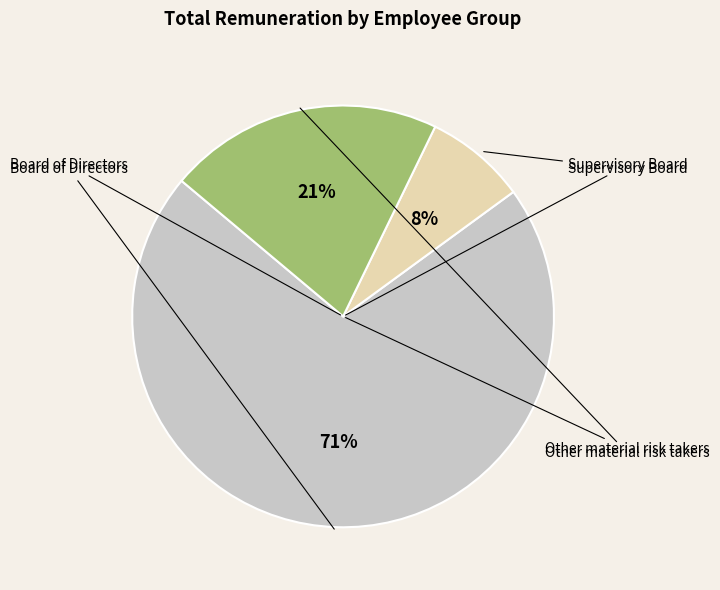

Combined, what portion of the pie is Board of Directors and Other material risk takers?

92.2%